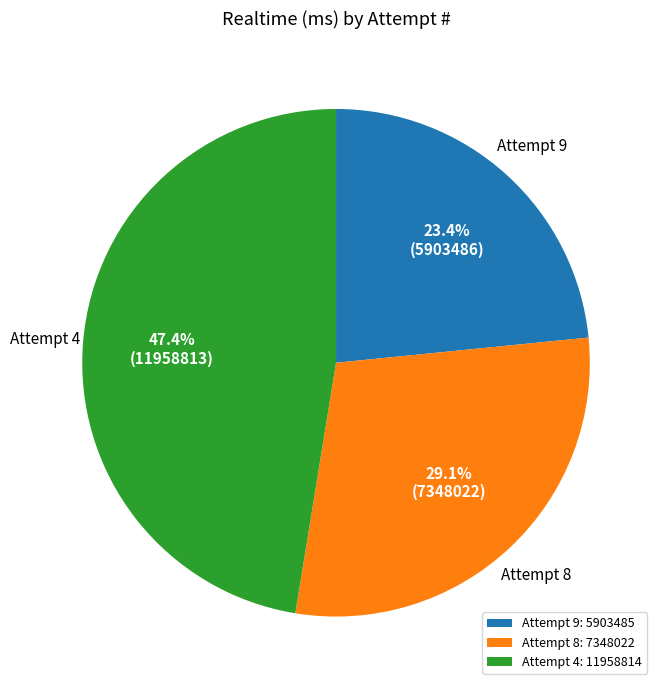

Is the sum of Attempt 4 and Attempt 8 greater than half?

Yes